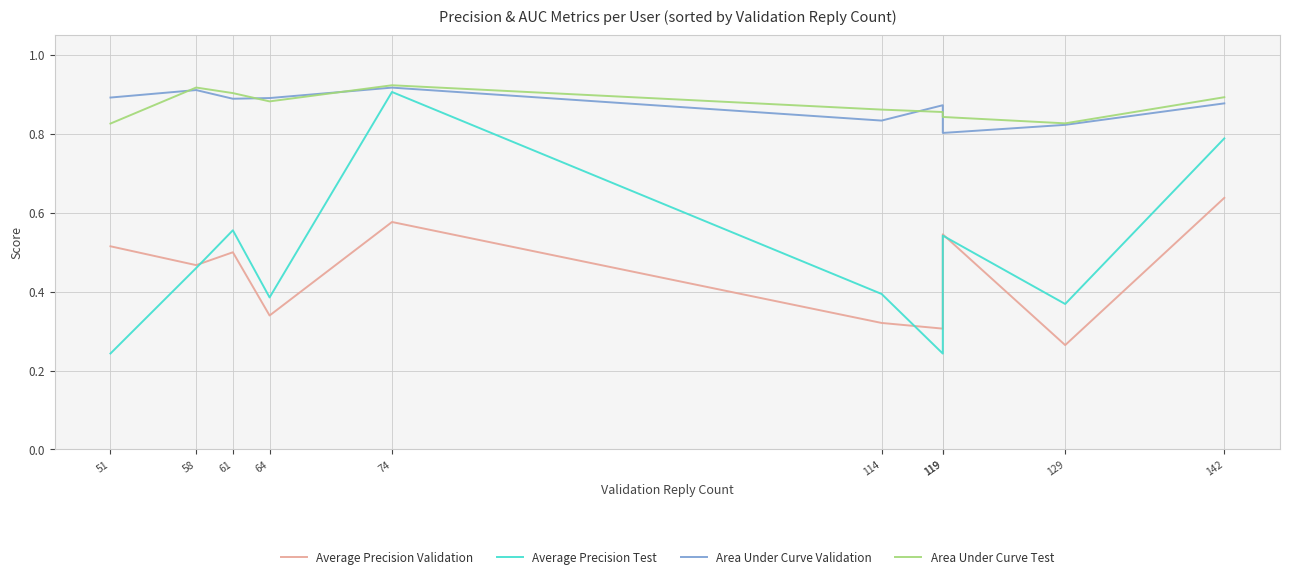

What is the sum of the Area Under Curve Validation values at 64 and 61?

1.8